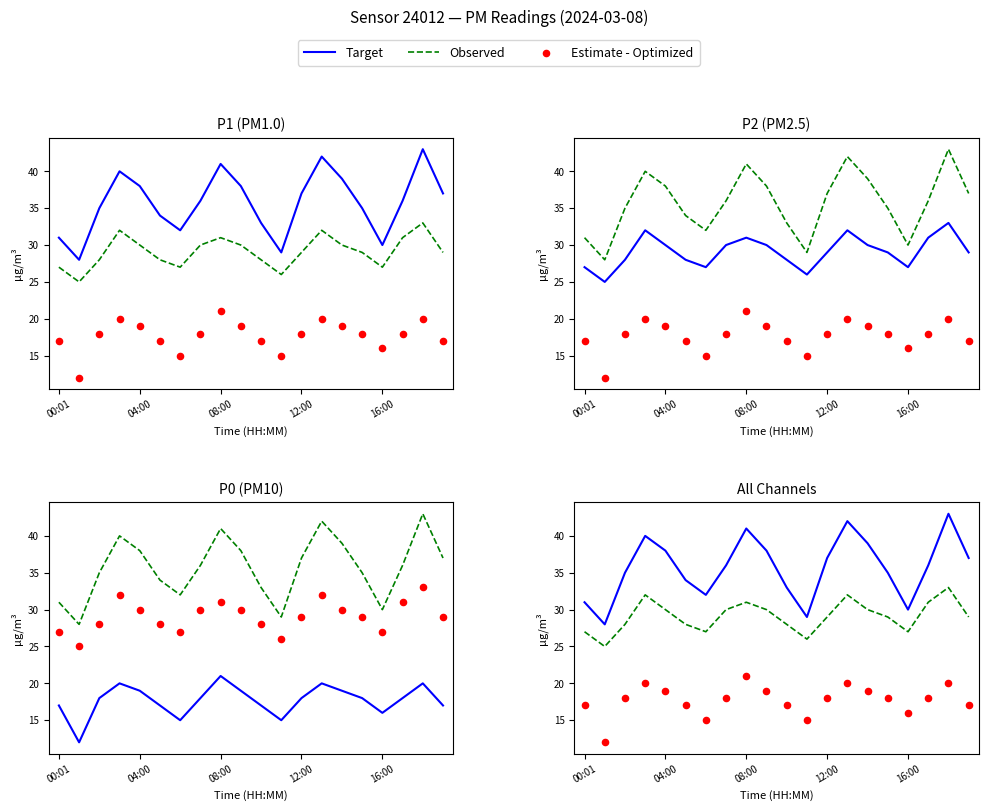

Which series contains the highest Y value?

Target